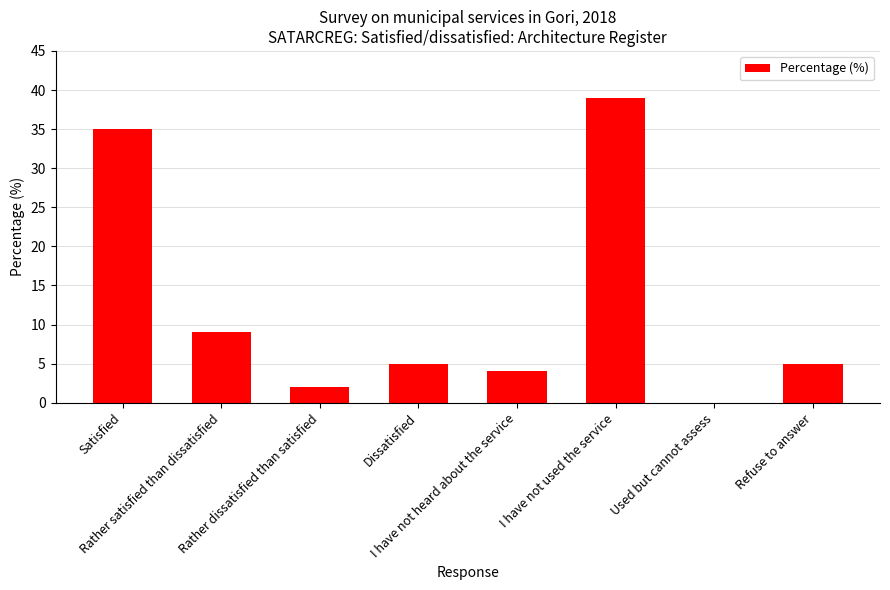

Reading left to right, extract all data points from this chart.

Satisfied=35	Rather satisfied than dissatisfied=9	Rather dissatisfied than satisfied=2	Dissatisfied=5	I have not heard about the service=4	I have not used the service=39	Used but cannot assess=0	Refuse to answer=5